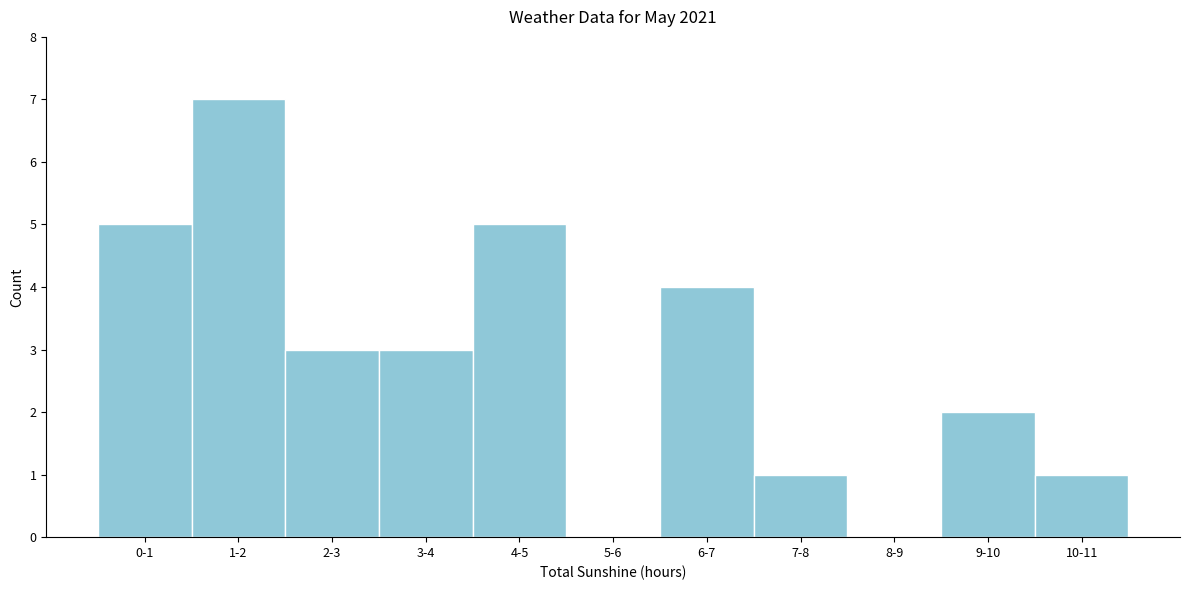

Reading left to right, list all the values displayed in this chart.

0-1=5	1-2=7	2-3=3	3-4=3	4-5=5	5-6=0	6-7=4	7-8=1	8-9=0	9-10=2	10-11=1